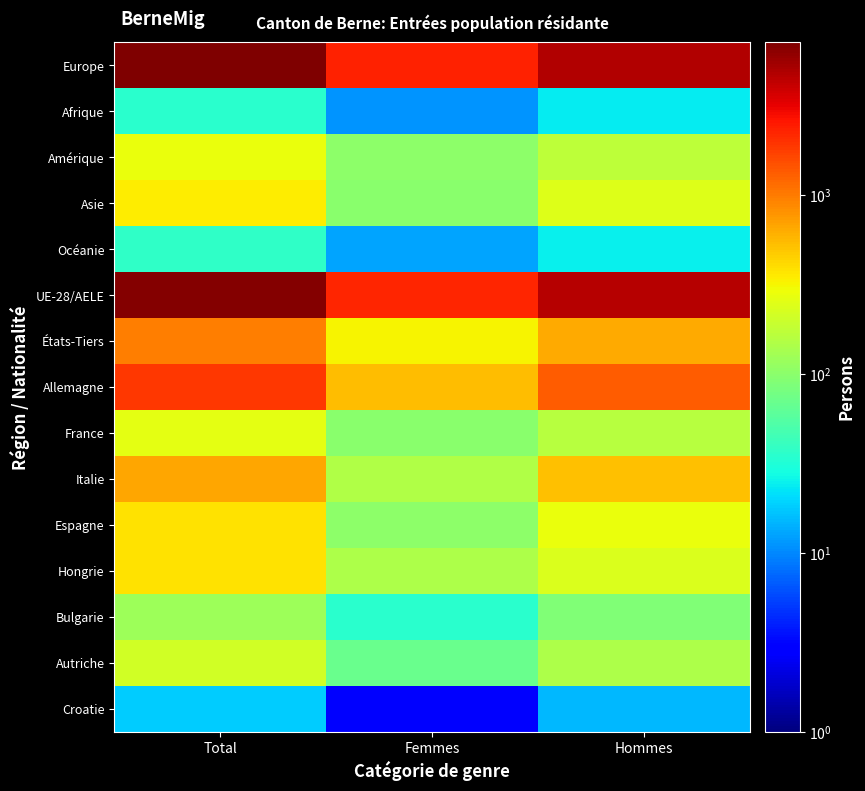

Reading left to right, what are all the values shown in this chart?

Europe: Total=7170	Femmes=2305	Hommes=4865
Afrique: Total=35	Femmes=11	Hommes=24
Amérique: Total=277	Femmes=103	Hommes=174
Asie: Total=340	Femmes=99	Hommes=241
Océanie: Total=38	Femmes=13	Hommes=25
UE-28/AELE: Total=6893	Femmes=2212	Hommes=4681
États-Tiers: Total=968	Femmes=319	Hommes=649
Allemagne: Total=1871	Femmes=537	Hommes=1334
France: Total=261	Femmes=100	Hommes=161
Italie: Total=671	Femmes=152	Hommes=519
Espagne: Total=387	Femmes=102	Hommes=285
Hongrie: Total=377	Femmes=145	Hommes=232
Bulgarie: Total=123	Femmes=35	Hommes=88
Autriche: Total=214	Femmes=69	Hommes=145
Croatie: Total=18	Femmes=3	Hommes=15